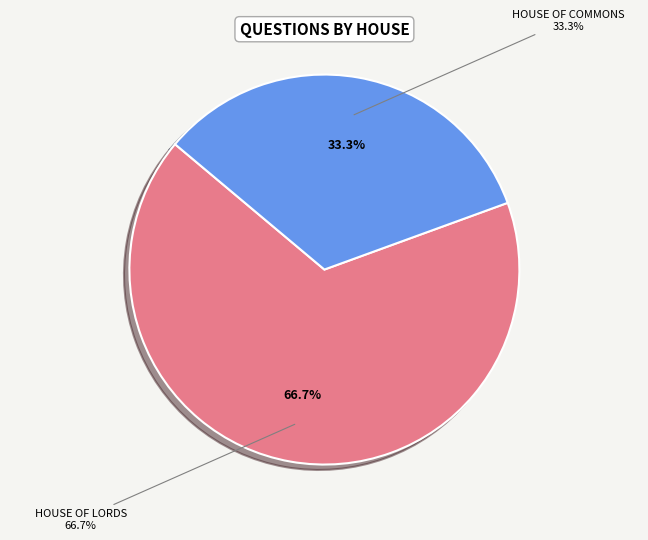

How many slices are in this pie chart?

2